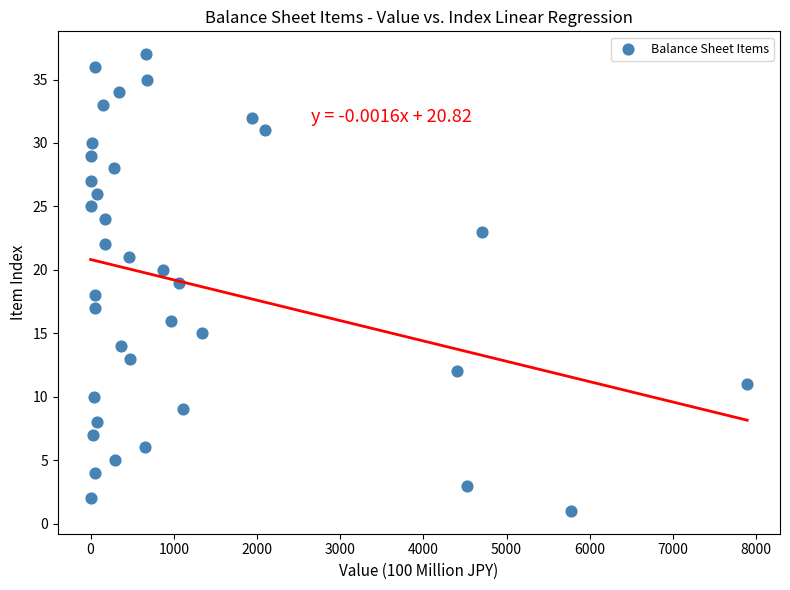

What is the range of Y values (max minus min)?

36